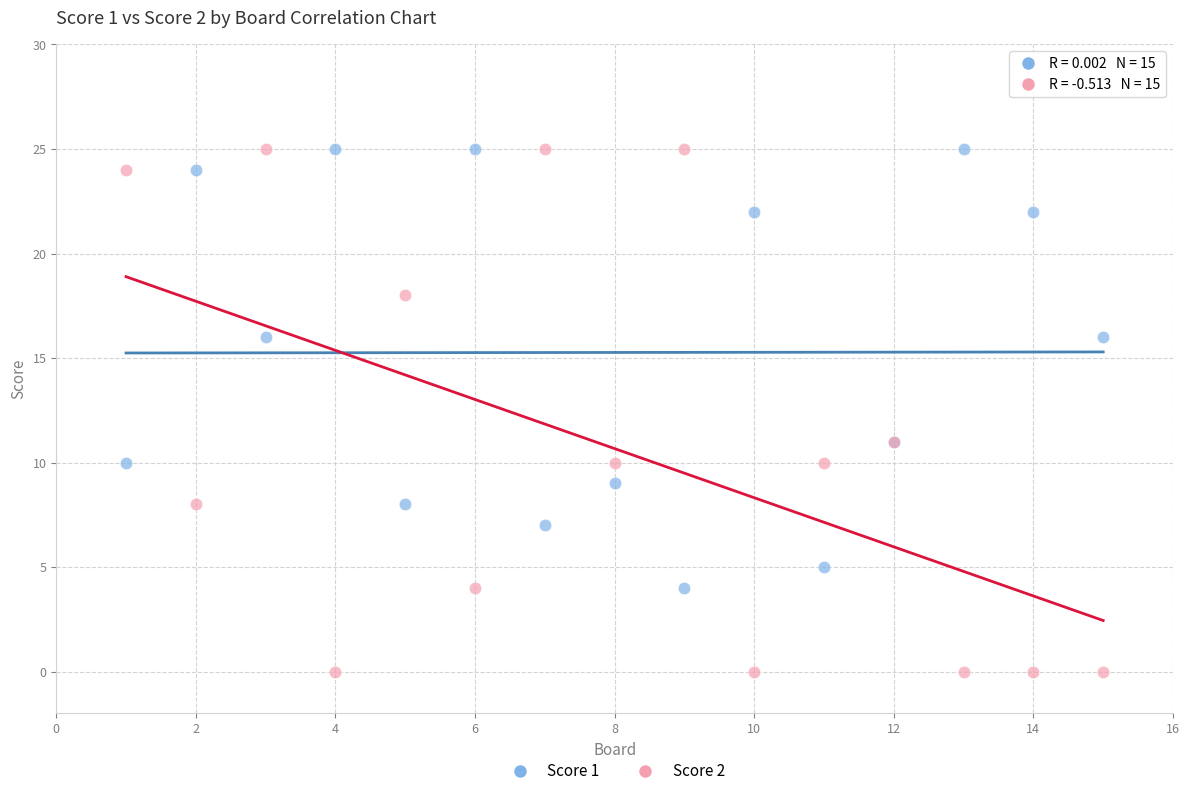

What is the X range (max minus min) for the scatter plot?

14